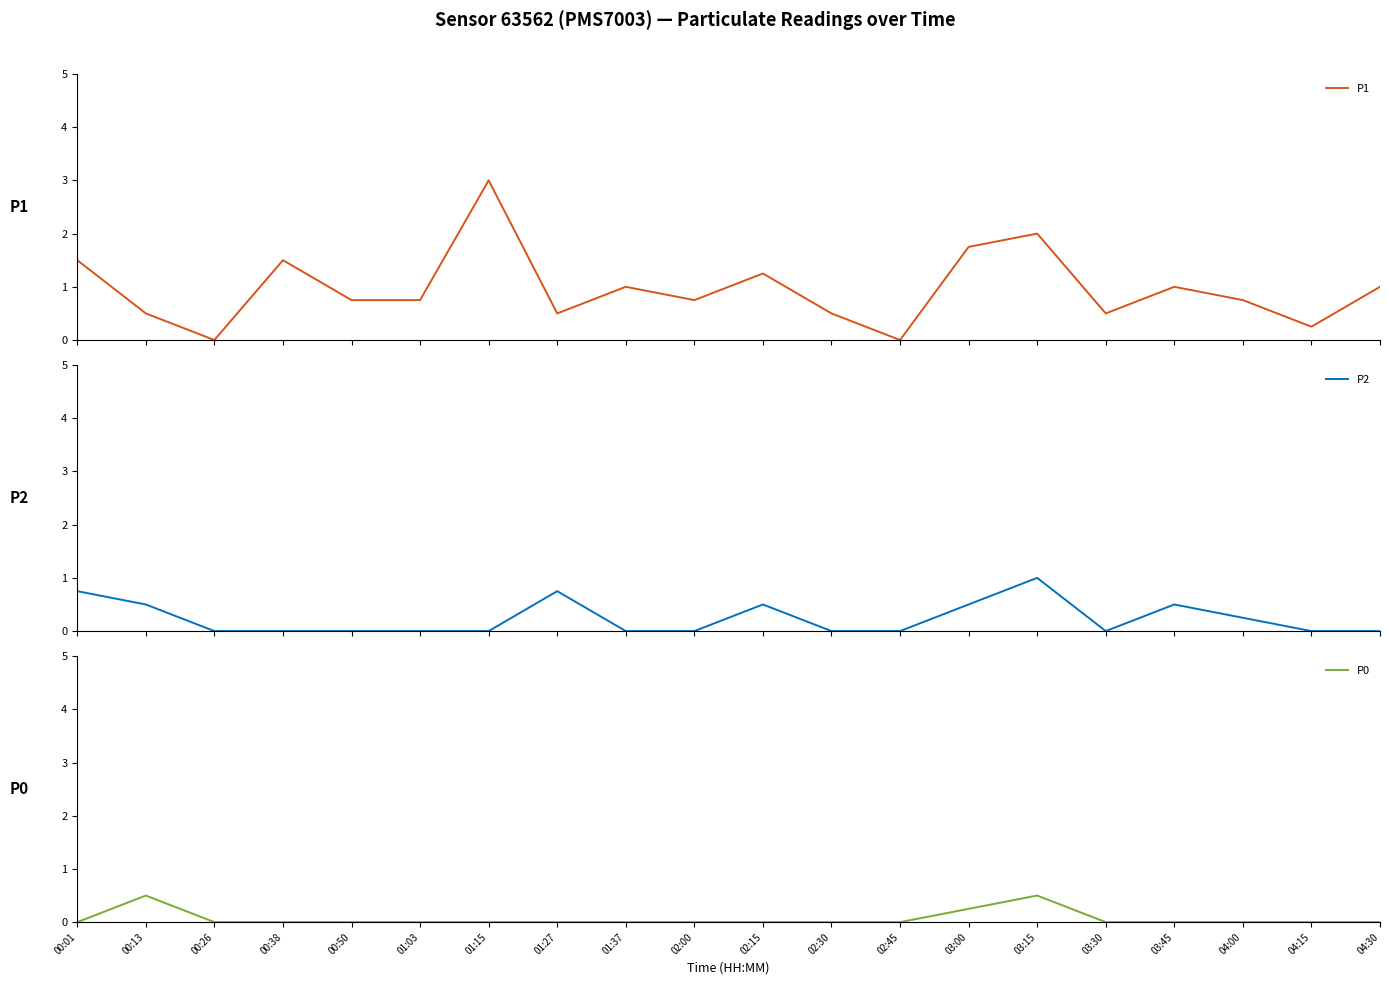

What is the label of the 18th point from the left?

04:00